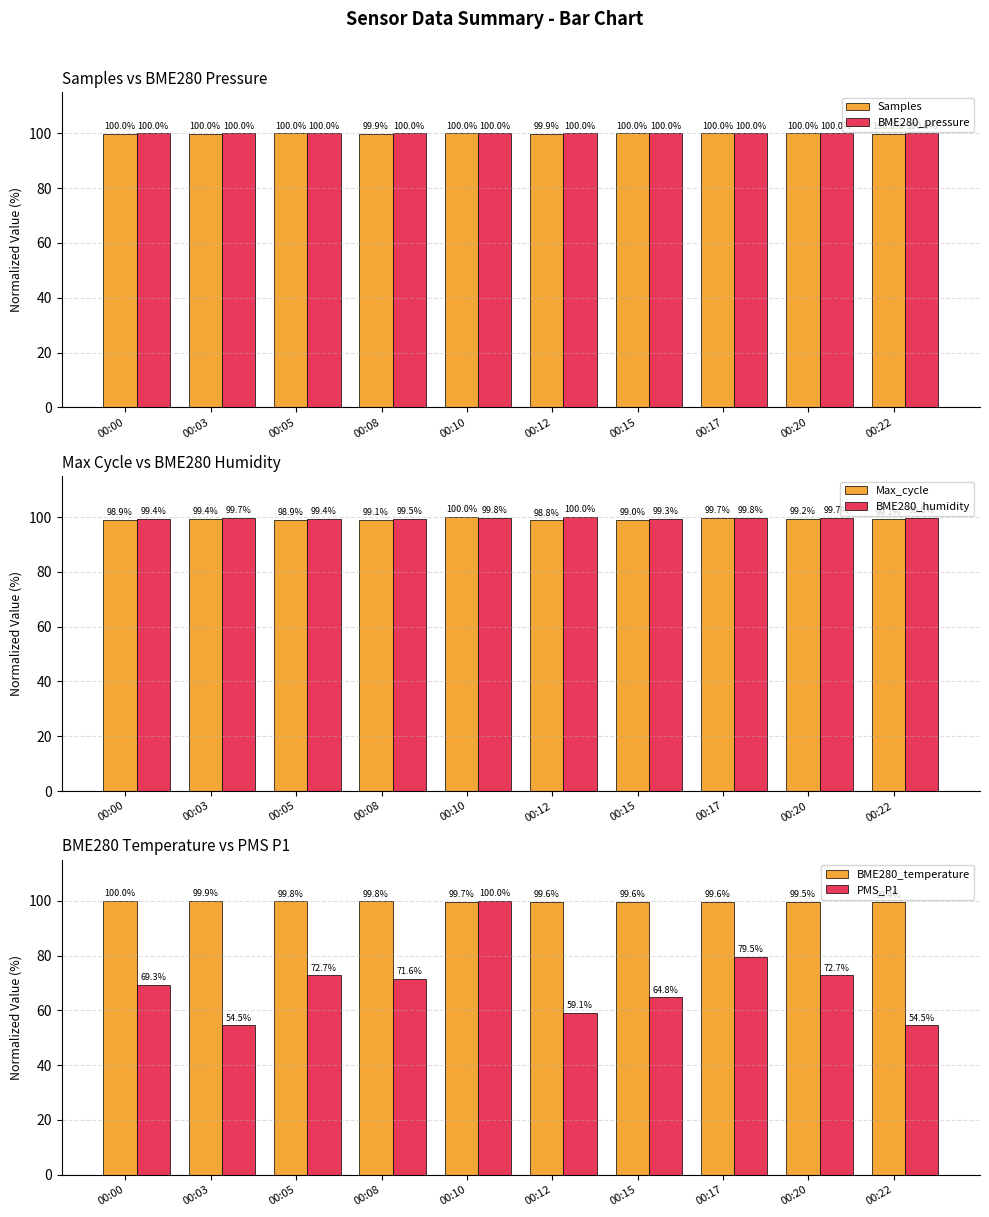

What is the value of the Samples bar at the 3rd from the left?

100.0